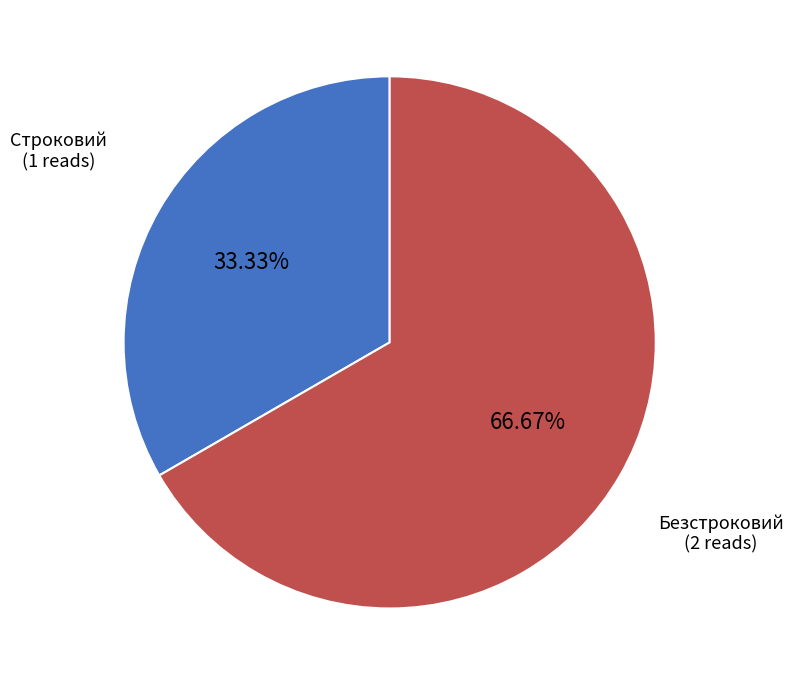

Does any single category account for the majority?

Yes